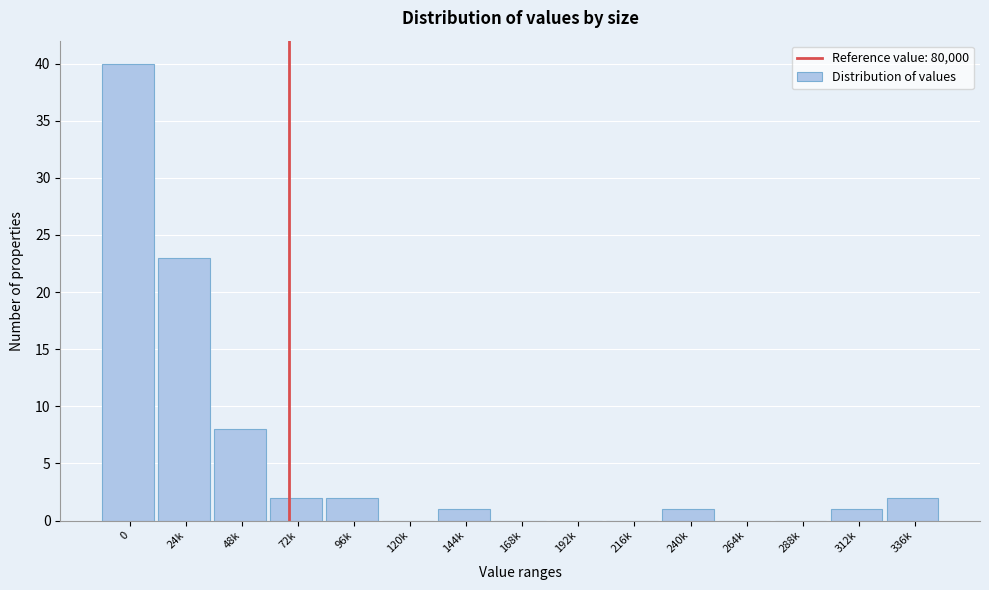

Reading left to right, transcribe all the data shown in this chart.

0=40	24k=23	48k=8	72k=2	96k=2	120k=0	144k=1	168k=0	192k=0	216k=0	240k=1	264k=0	288k=0	312k=1	336k=2